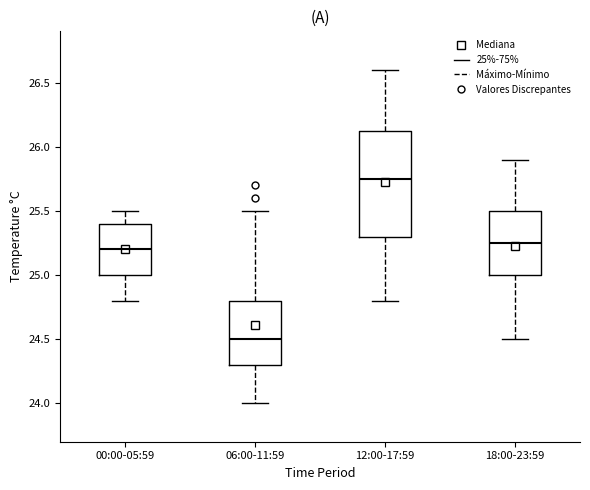

Reading left to right, read every box against the y-axis: the position of its median line, the range the box covers, and the ends of its whiskers. The values are not printed on the chart, so give them approximately, as read against the axis.

00:00-05:59: median 25.20, box 25.00 to 25.40, whiskers 24.80 to 25.50
06:00-11:59: median 24.50, box 24.30 to 24.80, whiskers 24.00 to 25.50
12:00-17:59: median 25.75, box 25.30 to 26.15, whiskers 24.80 to 26.60
18:00-23:59: median 25.25, box 25.00 to 25.50, whiskers 24.50 to 25.90